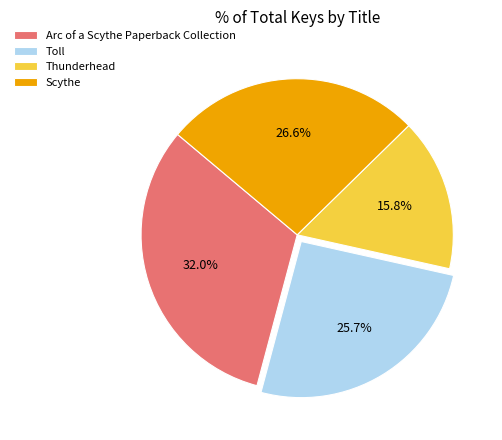

Which slice is the largest?

Arc of a Scythe Paperback Collection